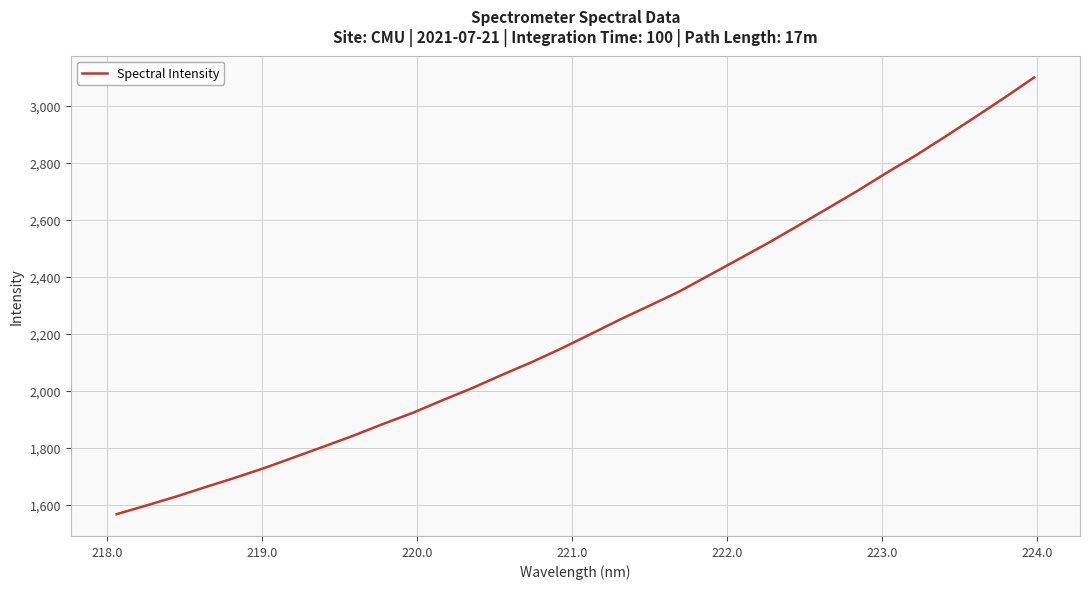

What is the greatest value displayed?

3099.4